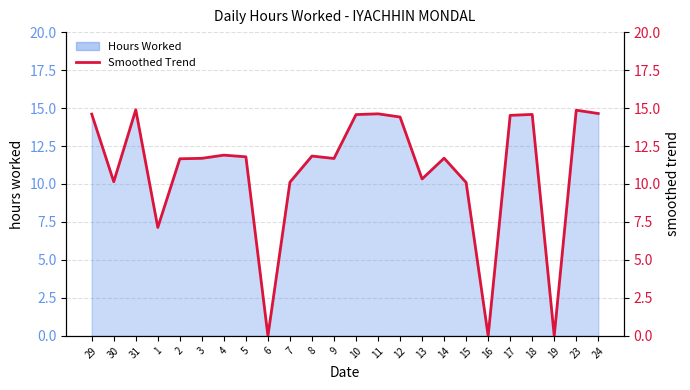

What is the sum of the values at 17 and 7?

24.6